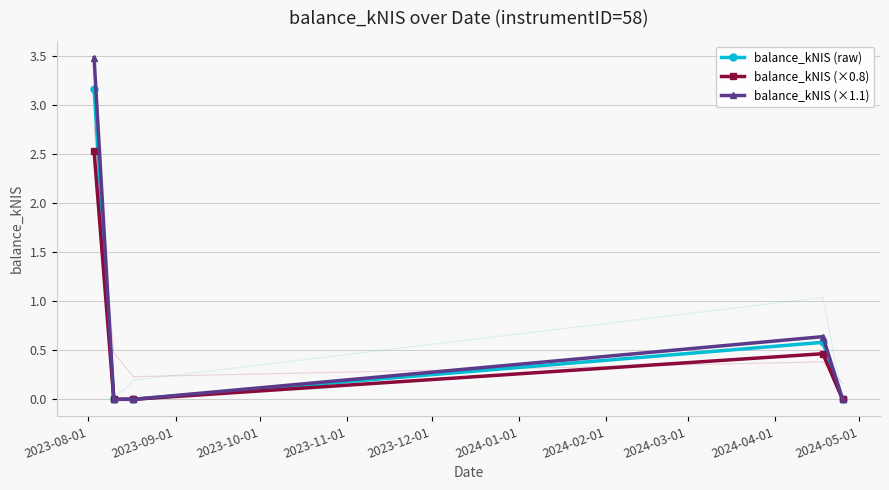

True or false: balance_kNIS (raw) has more than 1 points higher than both neighbors.

False